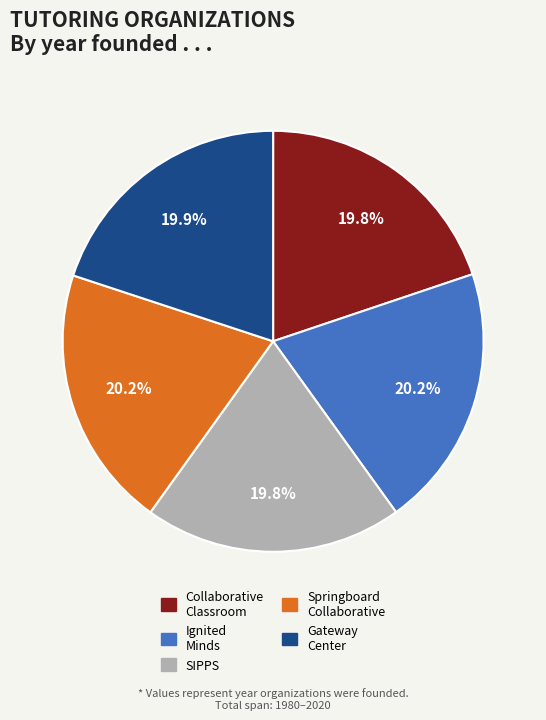

Does any single category account for the majority?

No